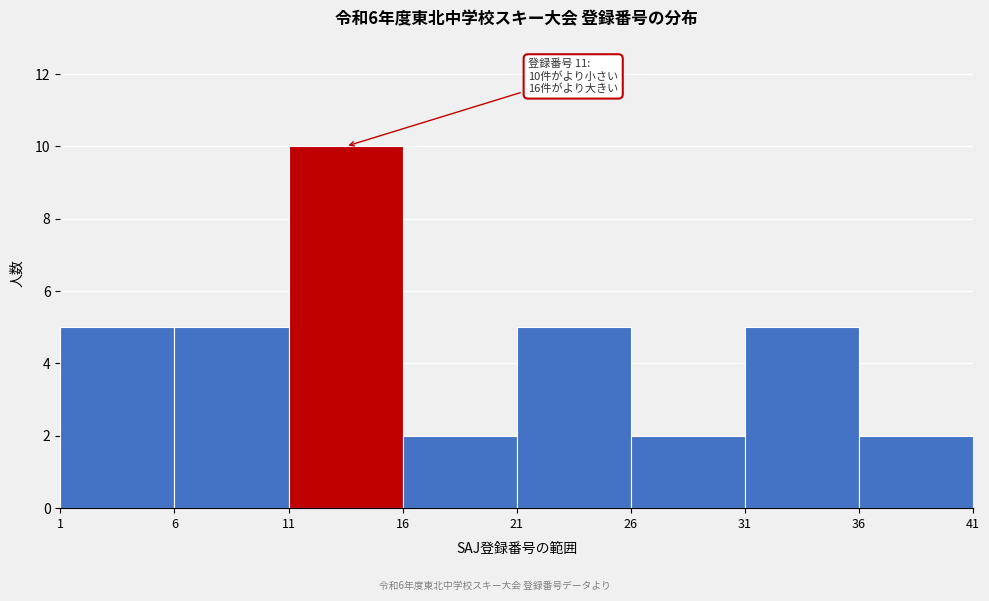

Over which range of the x-axis is the bar tallest?

11 to 16